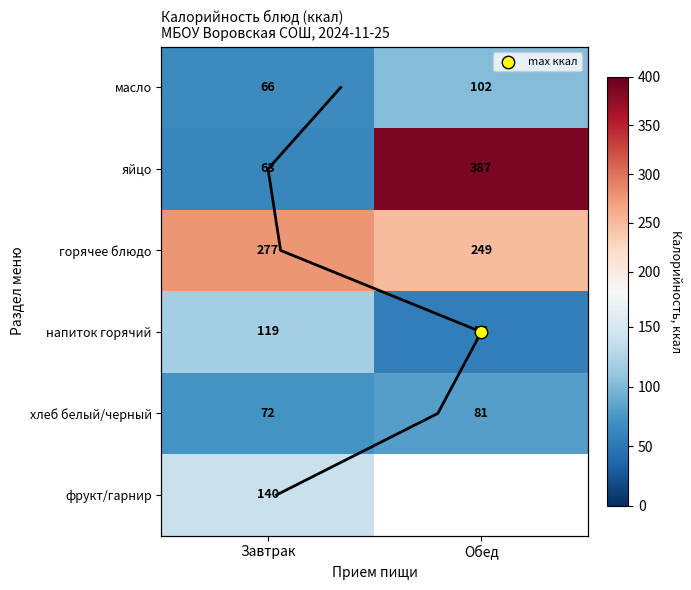

How many values in the яйцо series are below 387?

1